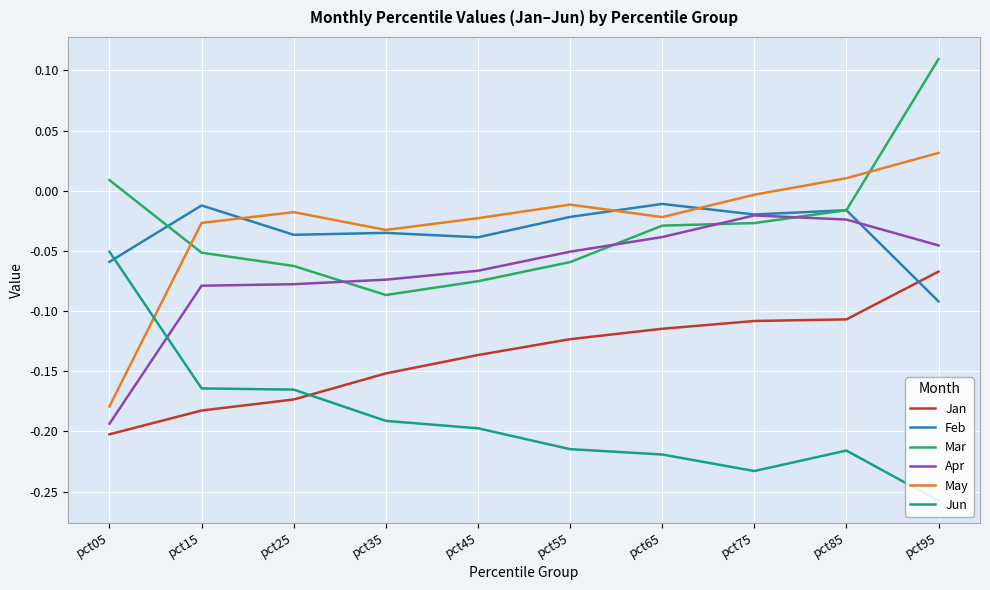

What is the minimum value shown in the chart?

-0.3